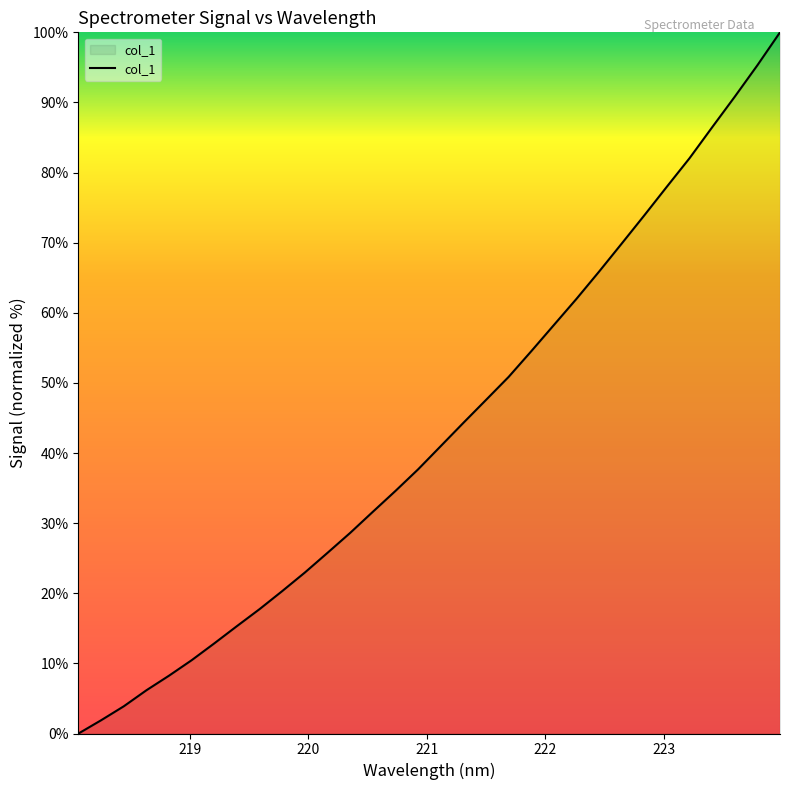

What is the greatest value displayed?

100.0